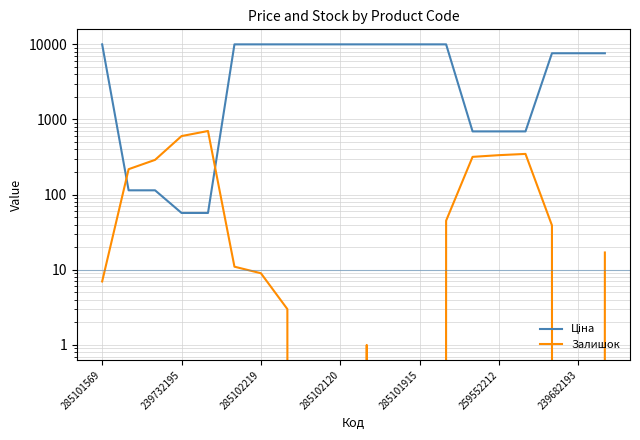

How many intersections are there between Ціна and Залишок?

2